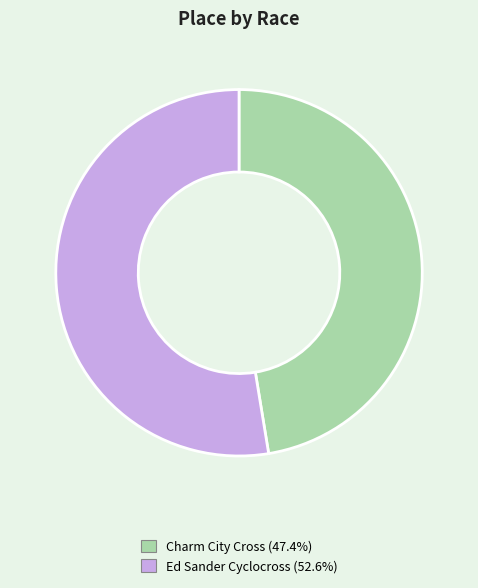

True or false: Charm City Cross accounts for 58% of the total.

False